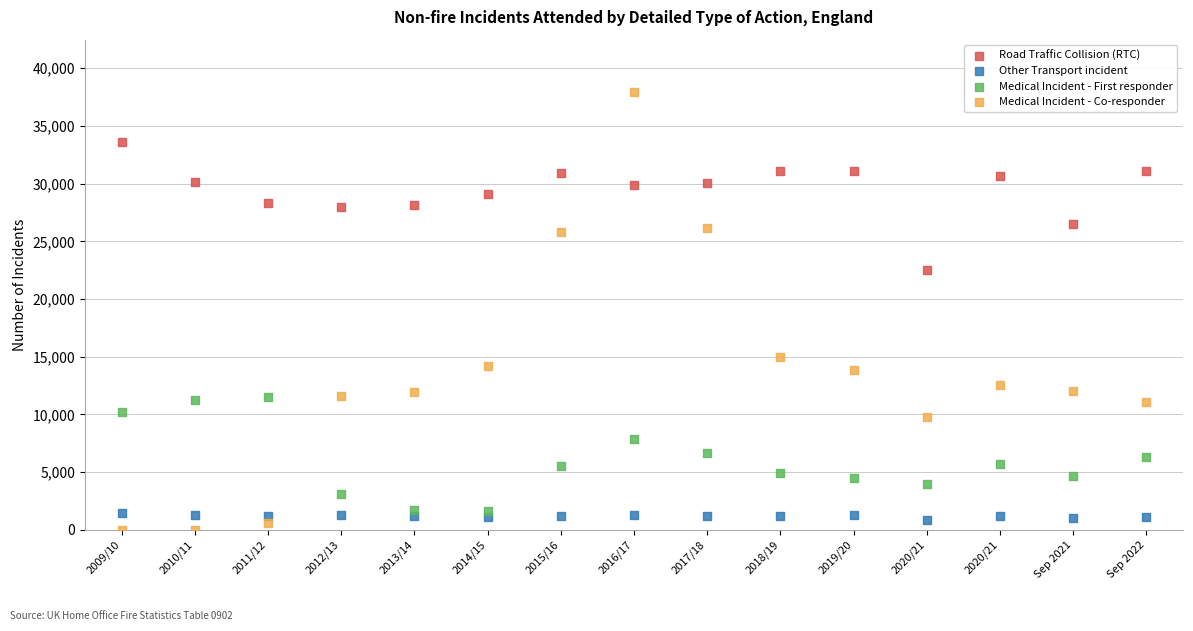

What are all the series names shown in the legend?

Road Traffic Collision (RTC), Other Transport incident, Medical Incident - First responder, Medical Incident - Co-responder